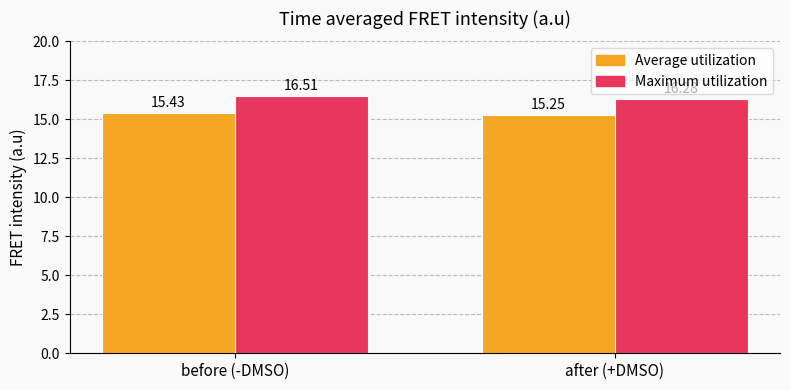

Where is Maximum utilization nearest to the value 16?

after (+DMSO)